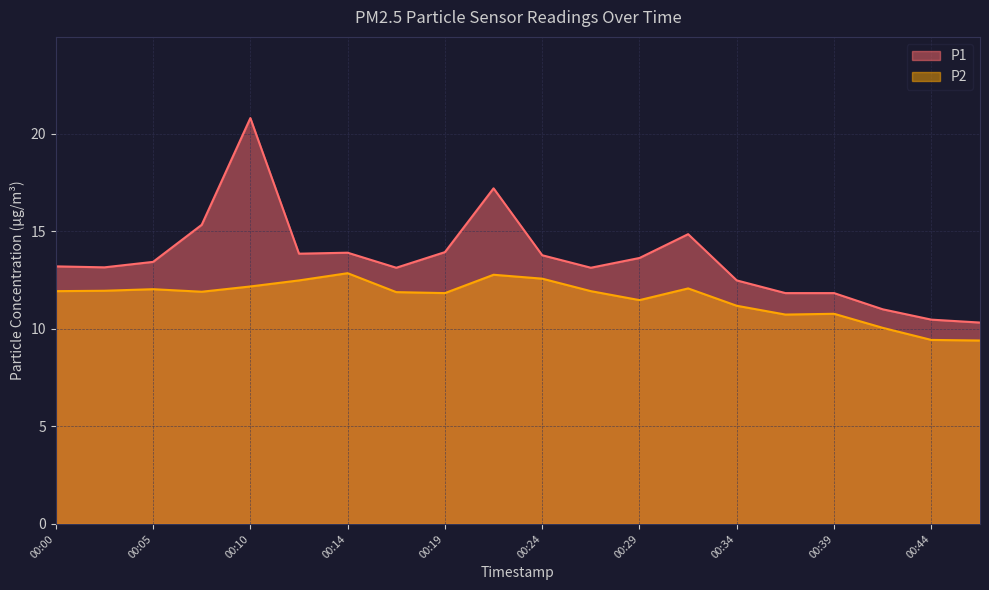

What is the lowest value of the P2 series?

9.4